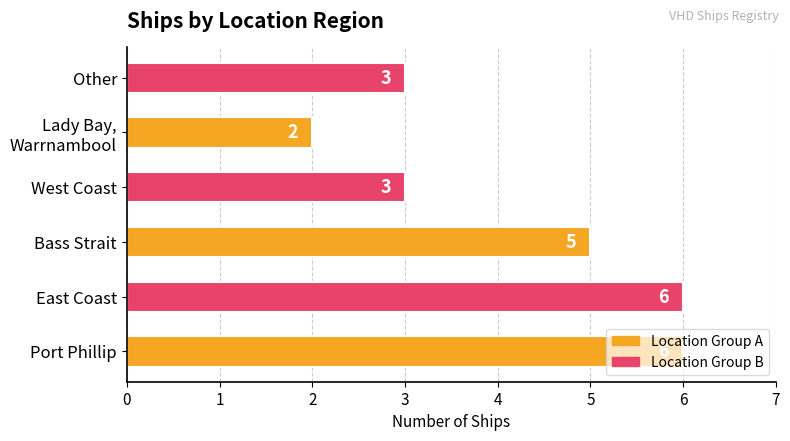

How many values are between 3 and 6?

5